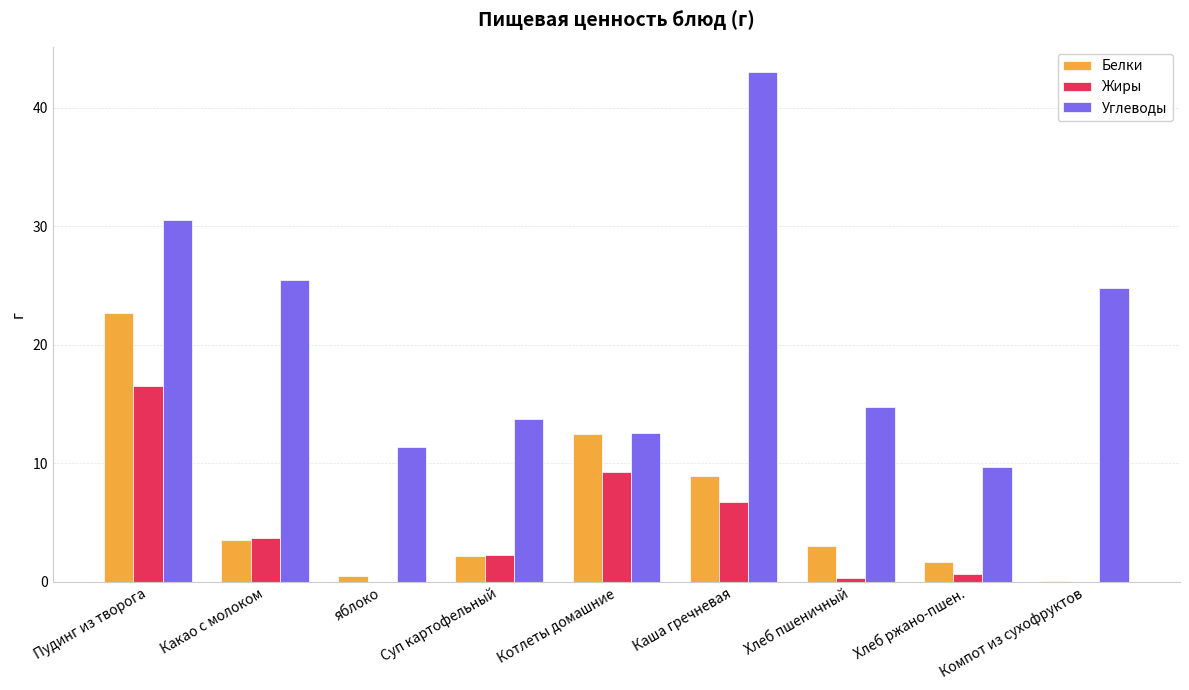

How many groups of bars are there?

9